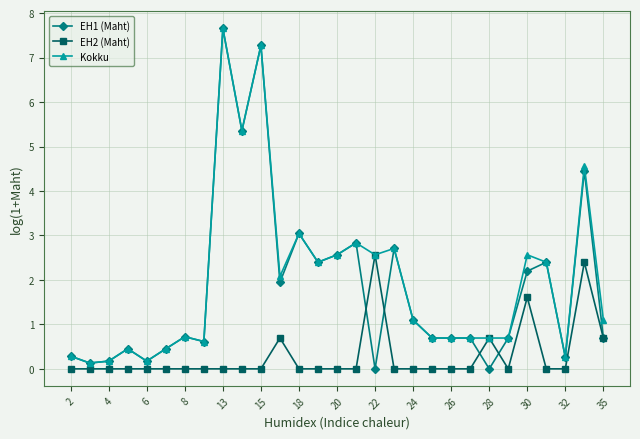

True or false: EH1 (Maht) has more than 0 points higher than both neighbors.

True